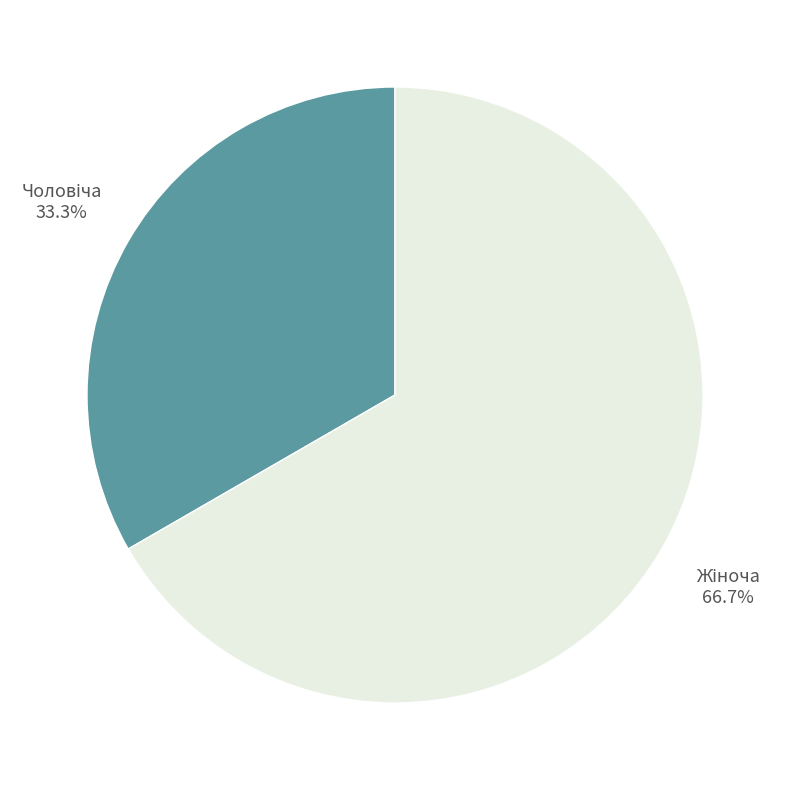

Is there any slice that represents more than half of the pie?

Yes